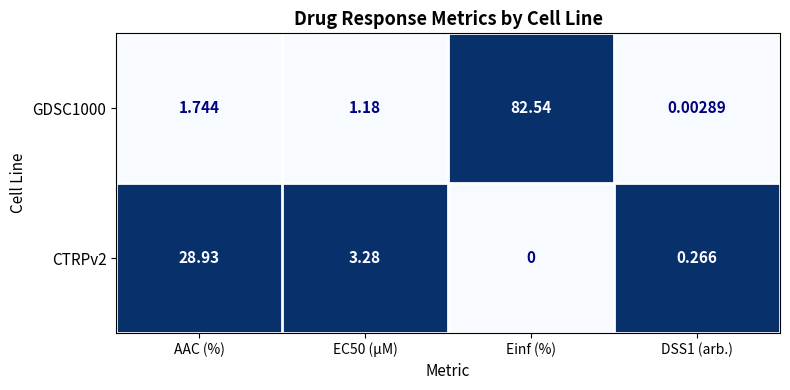

Is the value of GDSC1000 at Einf (%) greater than the value of CTRPv2 at EC50 (µM)?

Yes